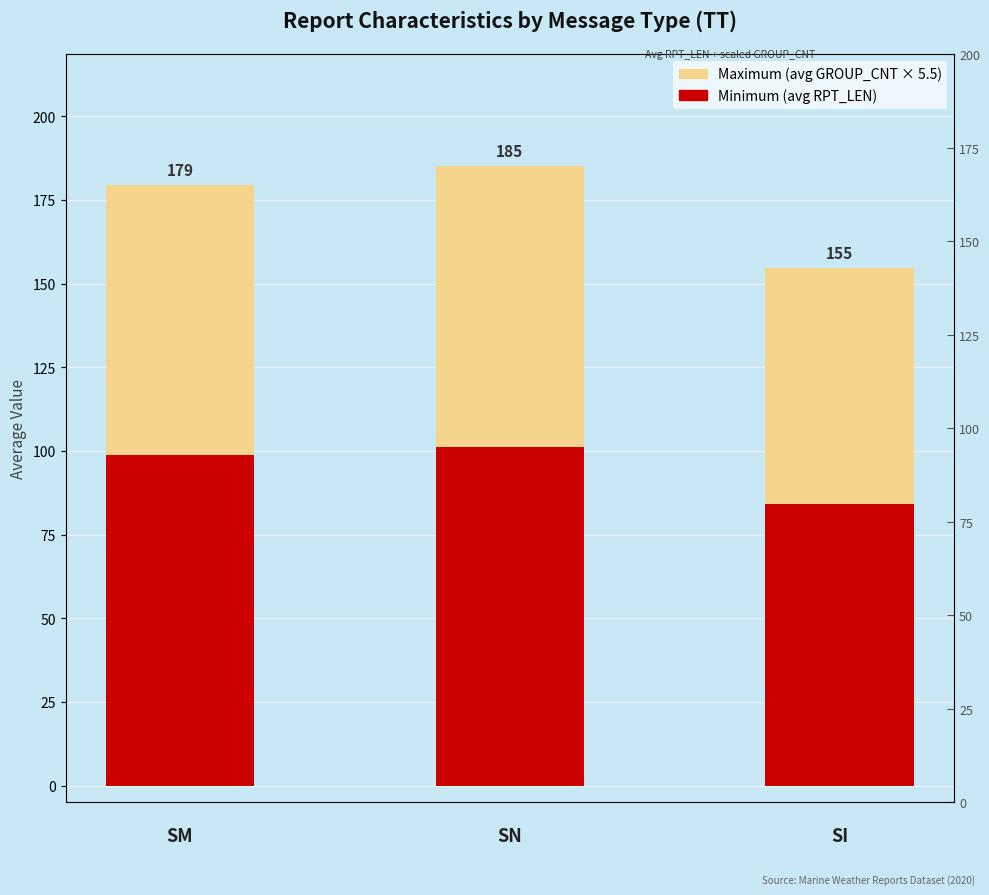

Between 2 and 1, which is larger?

1